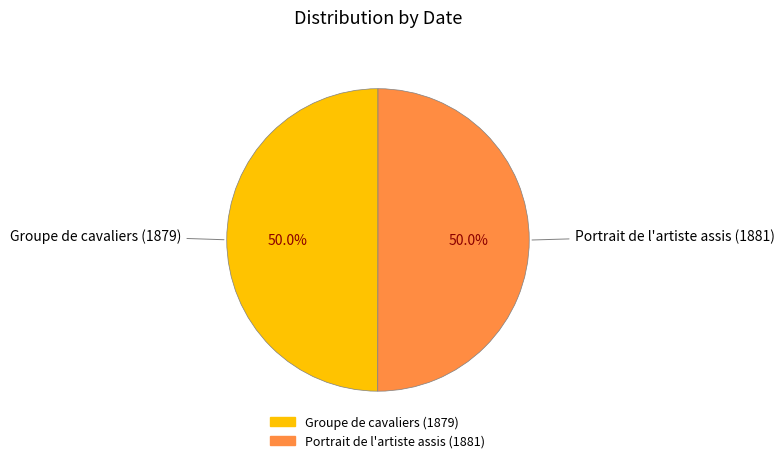

Is the sum of Portrait de l'artiste assis (1881) and Groupe de cavaliers (1879) greater than half?

Yes